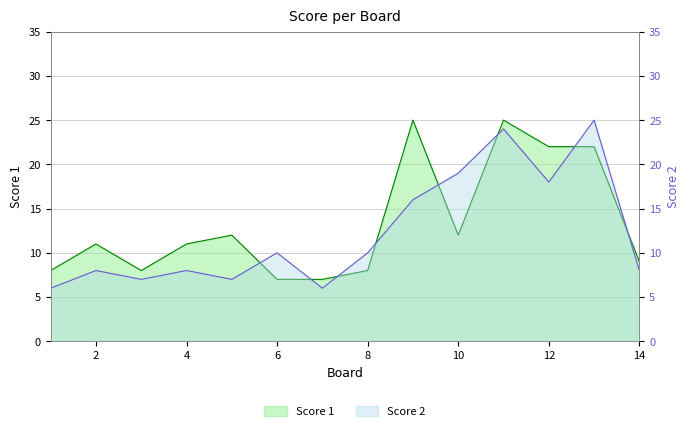

Reading right to left, transcribe all the data shown in this chart.

Score 1: 14=9	13=22	12=22	11=25	10=12	9=25	8=8	7=7	6=7	5=12	4=11	3=8	2=11	1=8
Score 2: 14=8	13=25	12=18	11=24	10=19	9=16	8=10	7=6	6=10	5=7	4=8	3=7	2=8	1=6